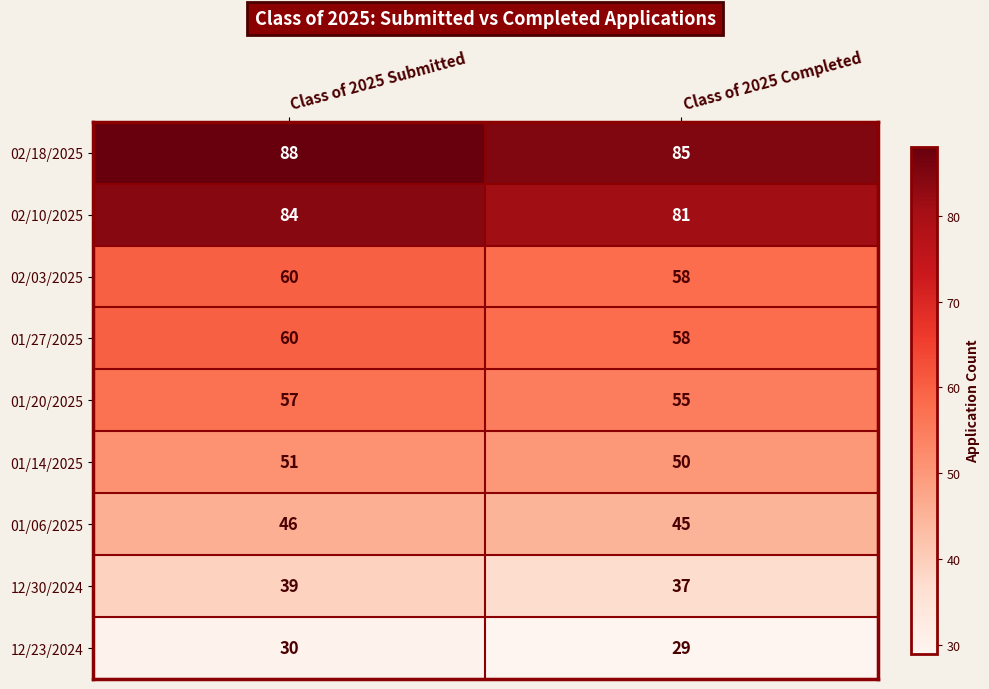

What is the difference between the highest and lowest values at Class of 2025 Completed?

56